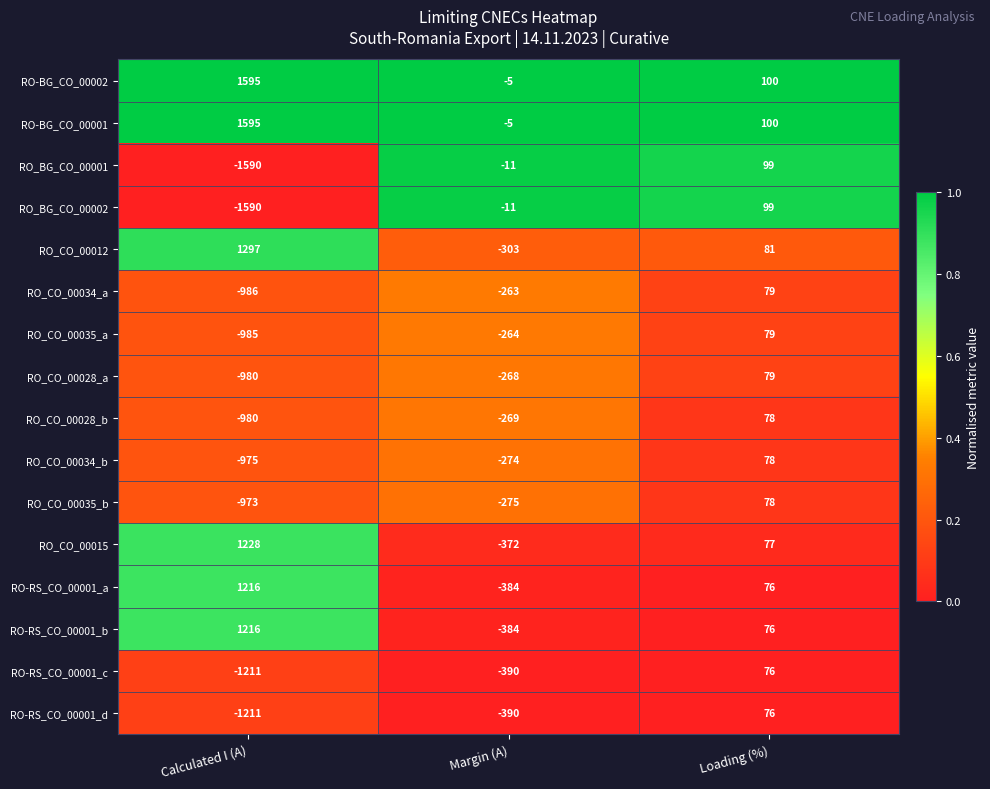

What is the sum of the RO_CO_00034_a values at Calculated I (A) and Loading (%)?

-907